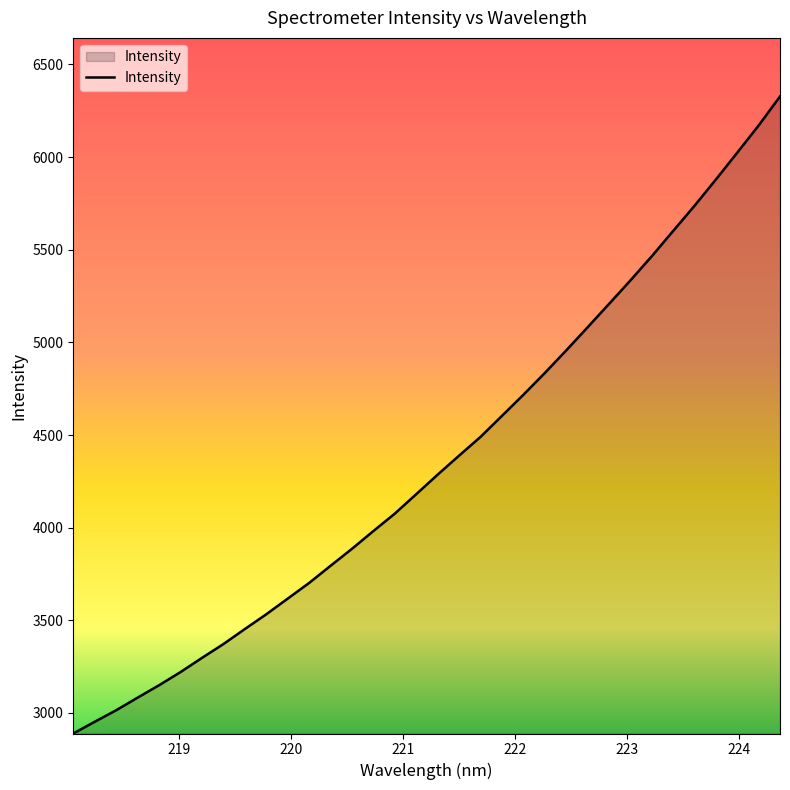

Does the chart display data point markers on the line(s)?

No